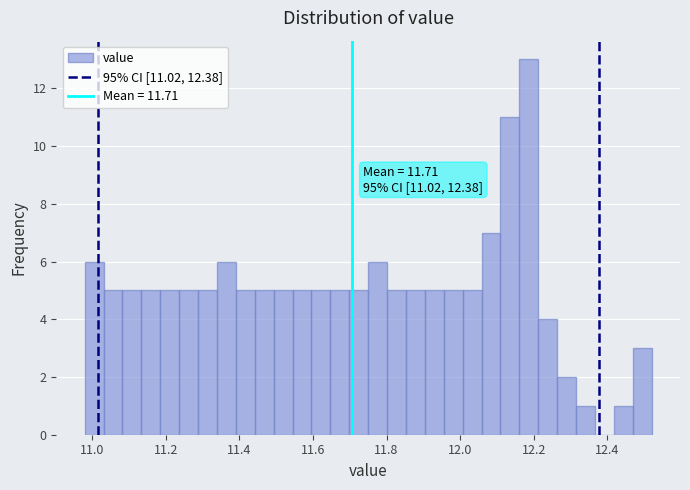

Around what value on the x-axis is the tallest bar? Give the approximate position of its centre, as read against the axis.

12.18